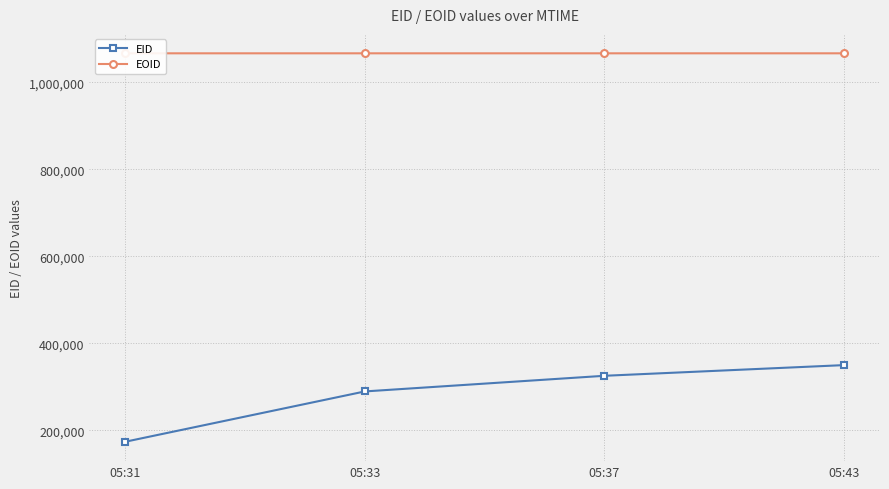

How many lines are shown in the chart?

2